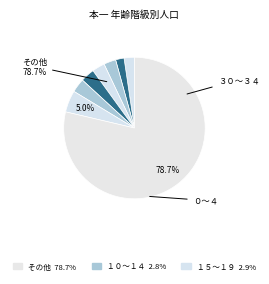

How many slices are in this pie chart?

8